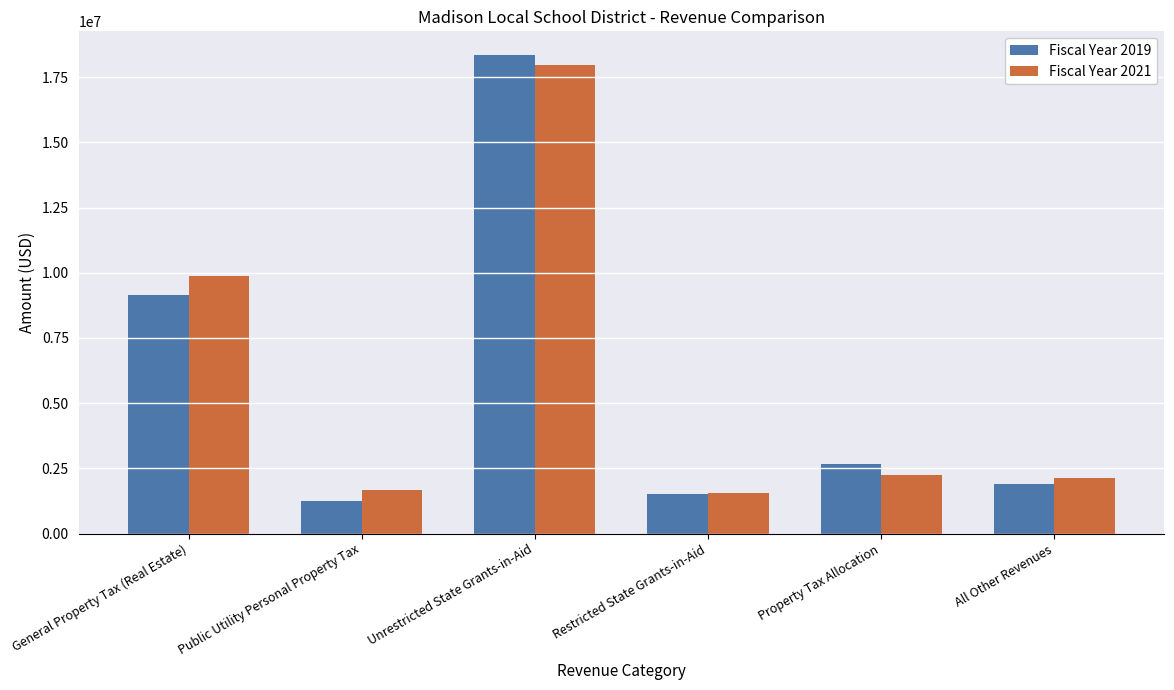

Reading right to left, extract all data points from this chart.

Fiscal Year 2019: All Other Revenues=1900591	Property Tax Allocation=2668596	Restricted State Grants-in-Aid=1503597	Unrestricted State Grants-in-Aid=18345074	Public Utility Personal Property Tax=1240772	General Property Tax (Real Estate)=9157706
Fiscal Year 2021: All Other Revenues=2137525	Property Tax Allocation=2241868	Restricted State Grants-in-Aid=1545371	Unrestricted State Grants-in-Aid=17960616	Public Utility Personal Property Tax=1654190	General Property Tax (Real Estate)=9865381